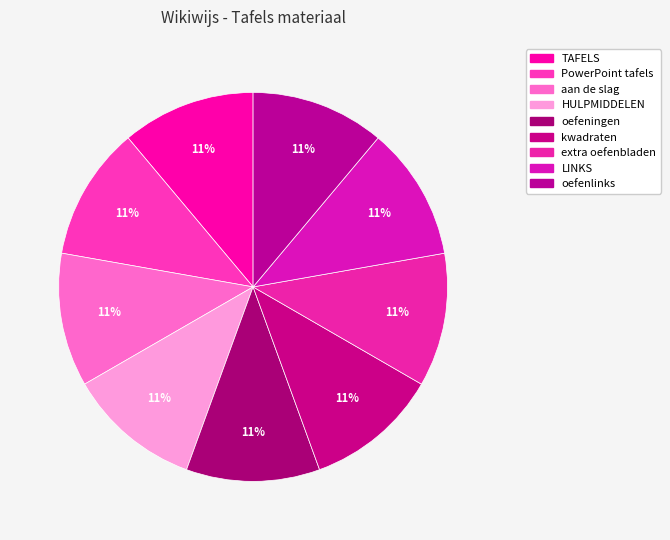

Count the number of slices in the pie.

9